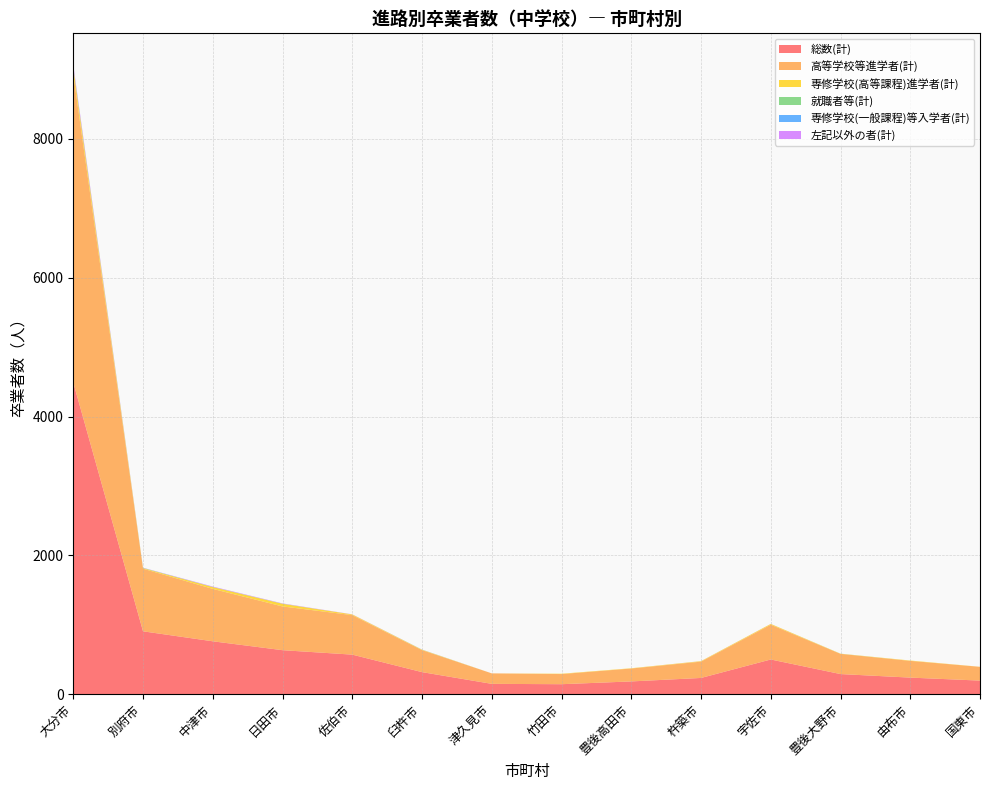

Reading right to left, transcribe all the data shown in this chart.

総数(計): 198	241	292	502	236	186	146	151	320	572	636	764	908	4492
高等学校等進学者(計): 198	241	291	501	235	186	146	151	317	569	630	755	902	4440
専修学校(高等課程)進学者(計): 1	5	2	11	7	4	5	0	5	10	38	26	8	86
就職者等(計): 0	0	1	0	0	0	0	0	2	0	2	2	3	16
専修学校(一般課程)等入学者(計): 0	0	0	0	0	0	0	0	0	0	0	0	1	1
左記以外の者(計): 0	0	0	1	1	0	0	0	1	2	4	6	2	33